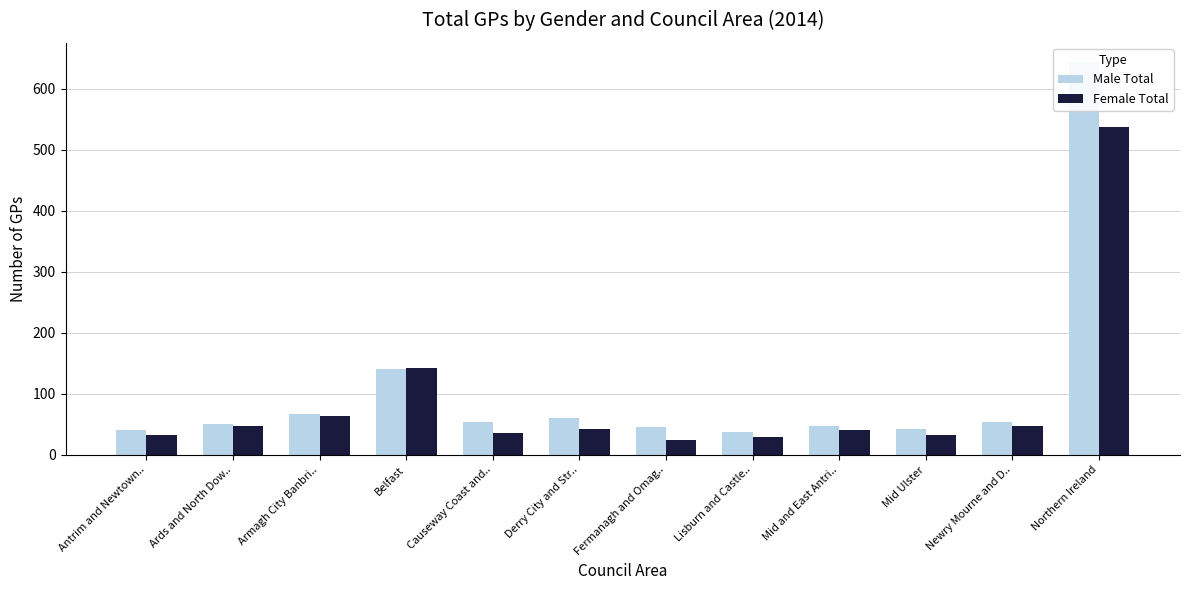

At how many categories does at least one series exceed 584?

1